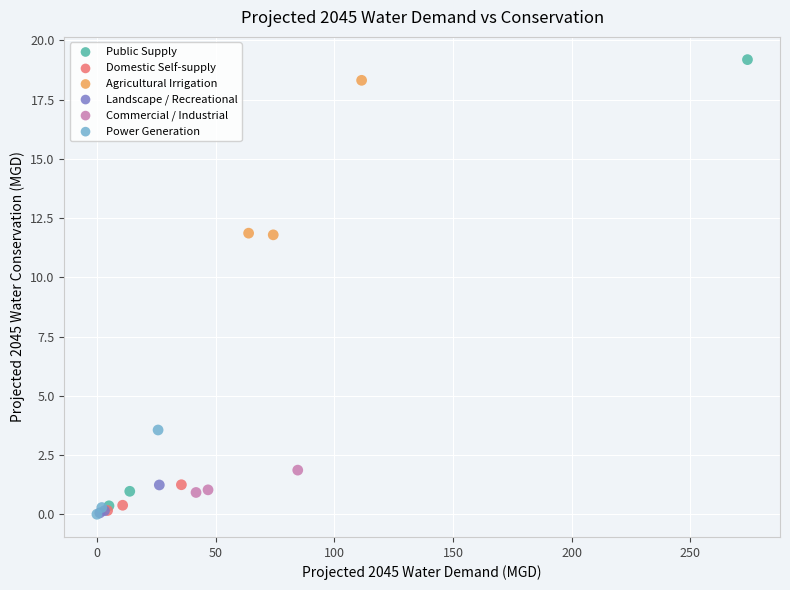

Which series has the largest Y range (max minus min)?

Public Supply